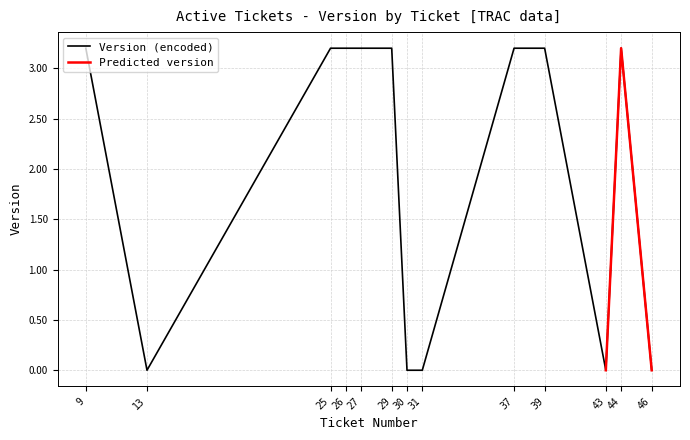

Rank the categories by value from highest to lowest.

9, 25, 26, 27, 29, 37, 39, 44, 13, 30, 31, 43, 46